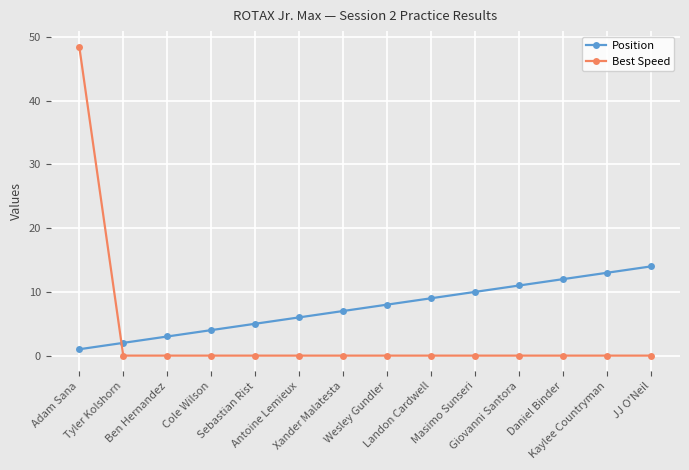

What is the average value of the Position series?

7.5